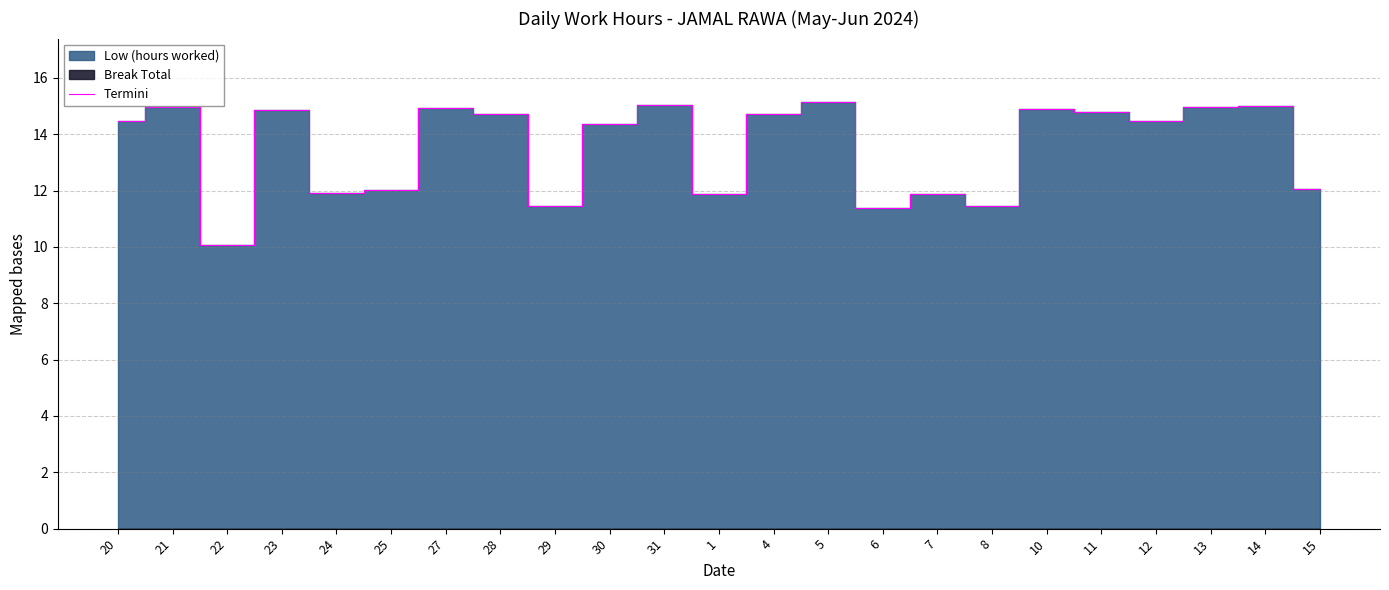

What is the value of the 1st point from the left?

14.5